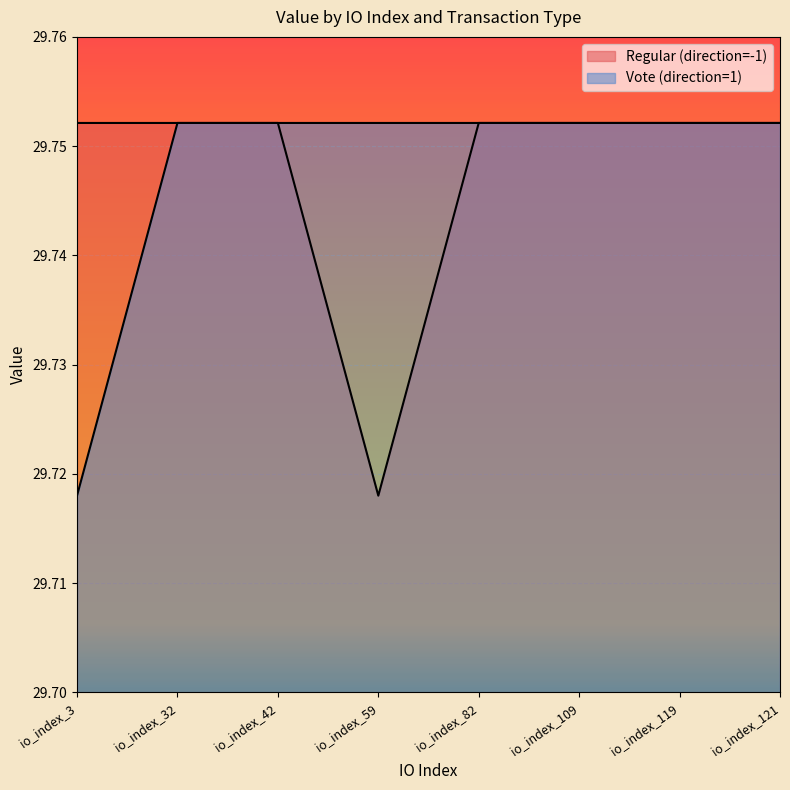

Count the number of data series in this chart.

2